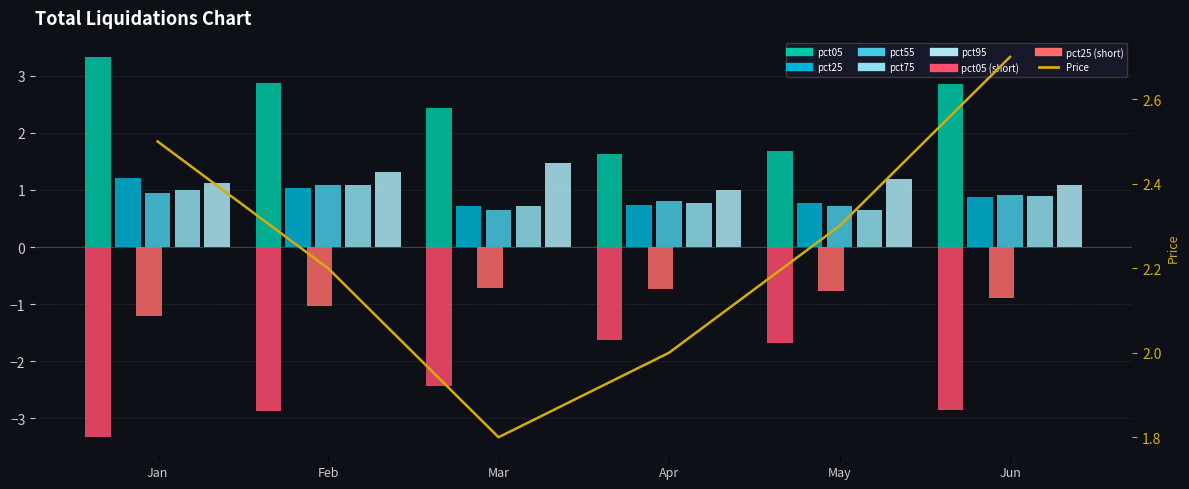

What is the maximum value shown in the chart?

3.3